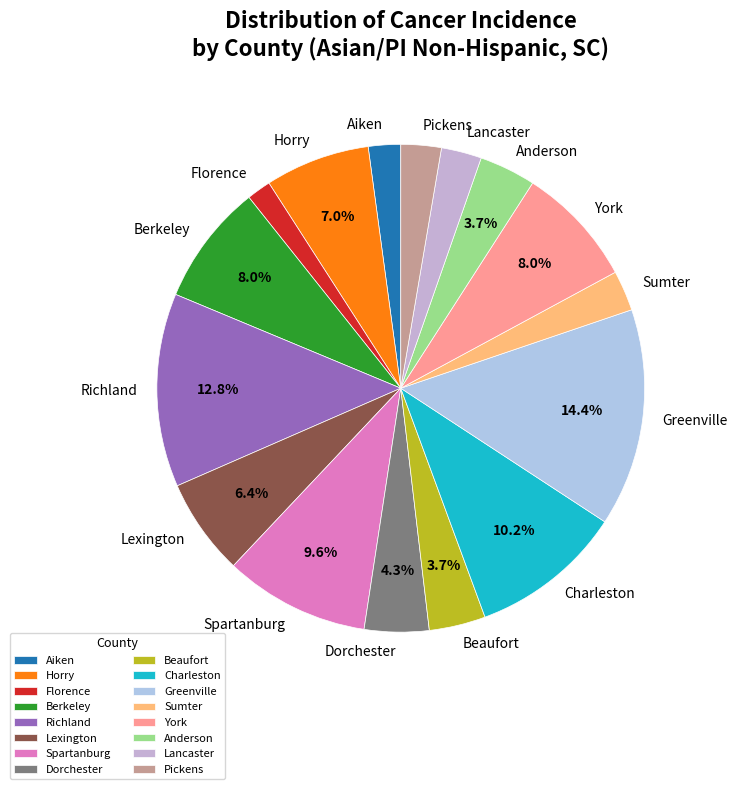

Approximately how many times larger is the value at Charleston compared to Lancaster?

3.8